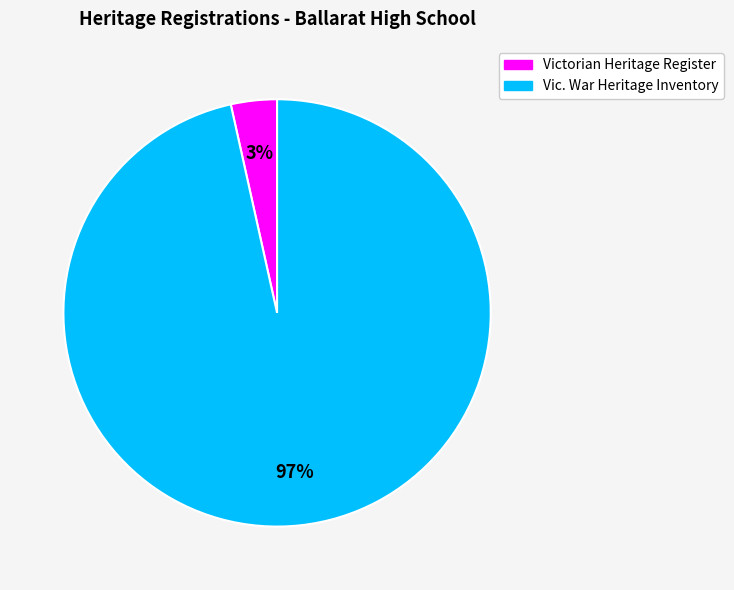

To the nearest percent, what is the average slice percentage?

50%